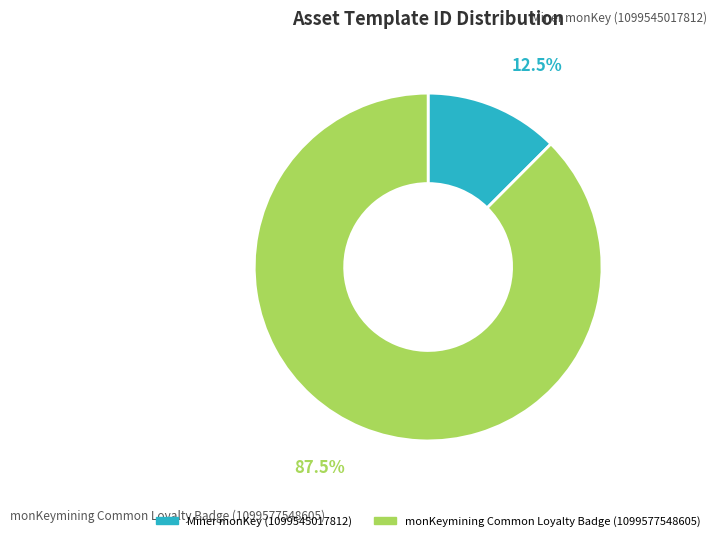

Is it true that Miner monKey (1099545017812) is 1% of the pie?

False